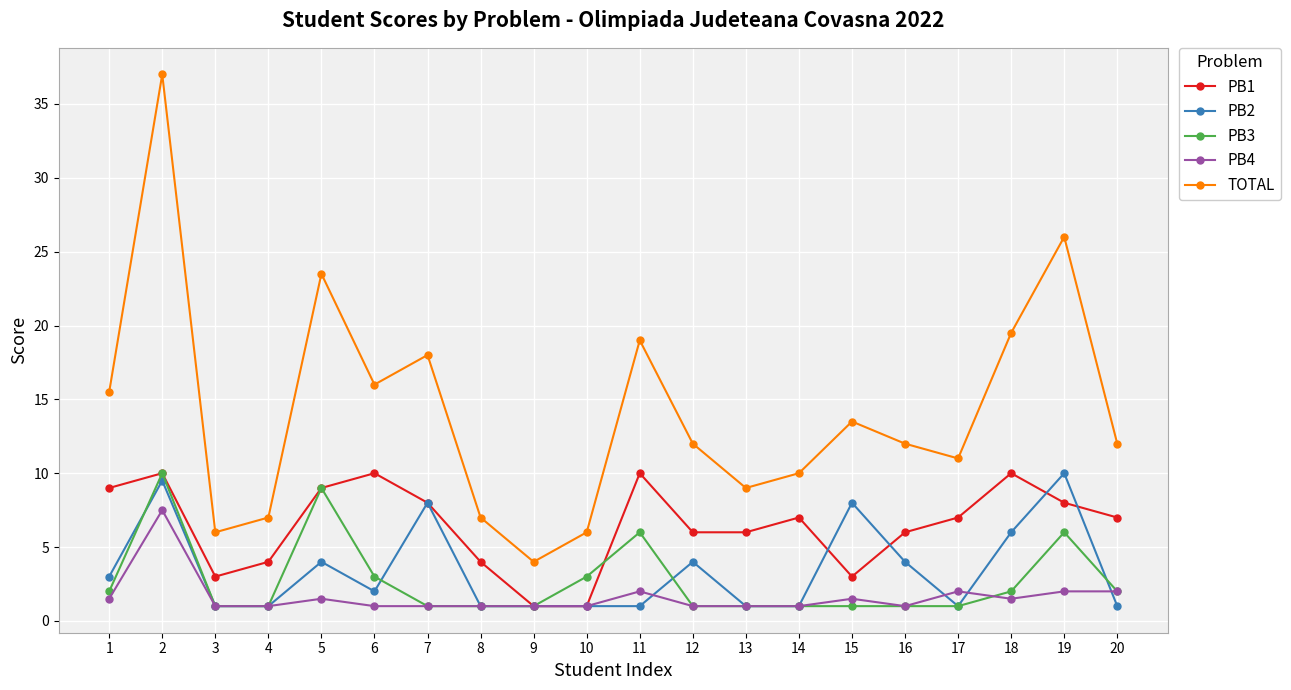

True or false: PB1 has a value of 1.0 at 10.

True